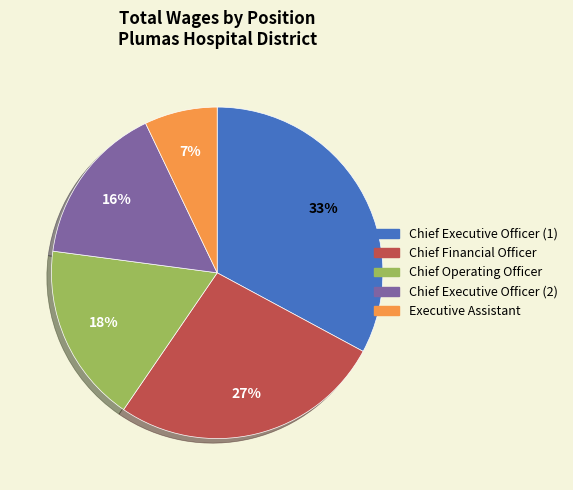

Is there any slice that represents more than half of the pie?

No